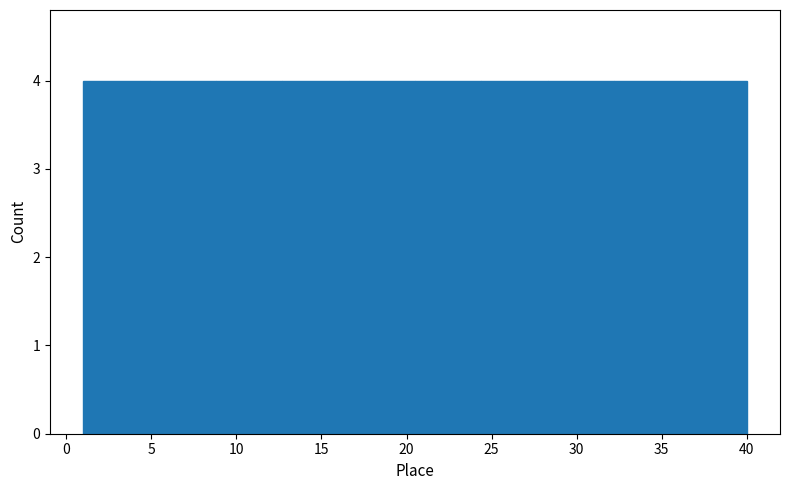

What is the height of the bar covering 20.5 to 24.4 on the x-axis? Neither the bar edges nor the heights are printed on the chart, so give them approximately, as read against the axes.

4